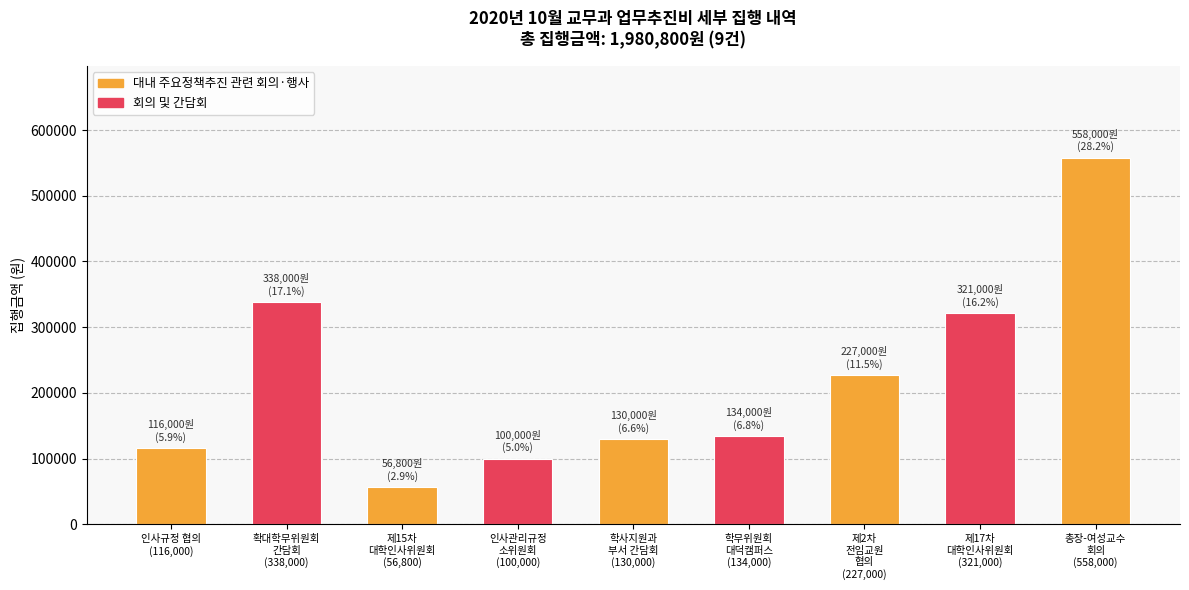

What is the difference between the second highest and second lowest values?

238000